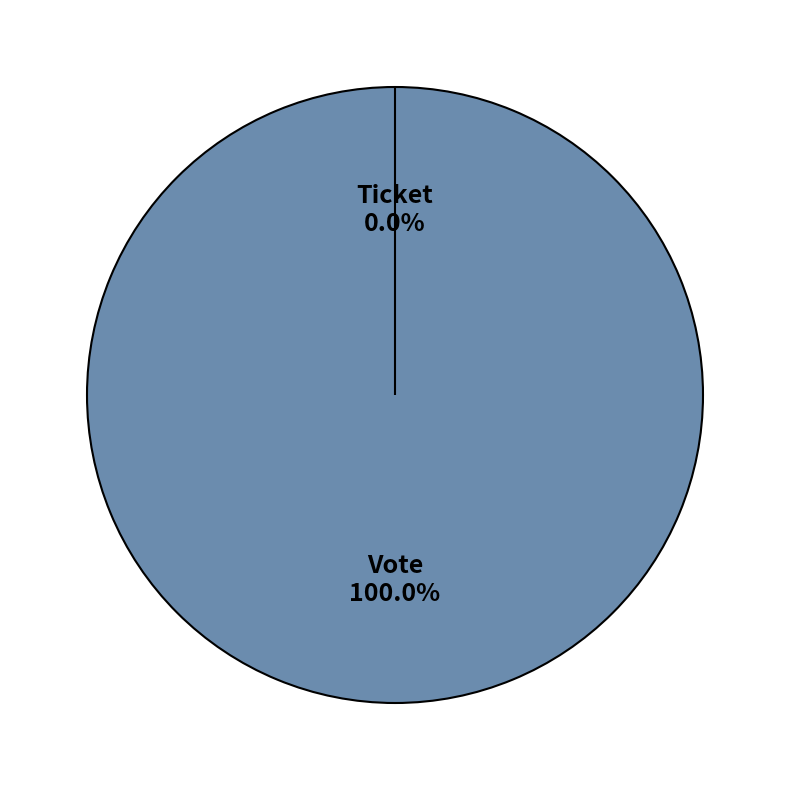

The Vote slice represents 99% of the pie. True or false?

False